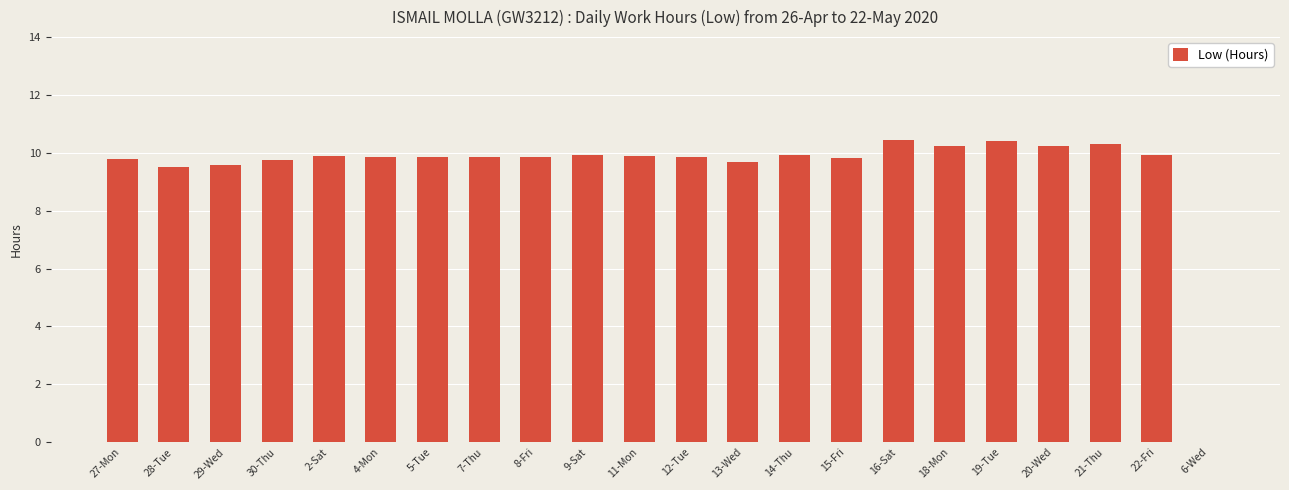

What is the maximum value shown in the chart?

10.4